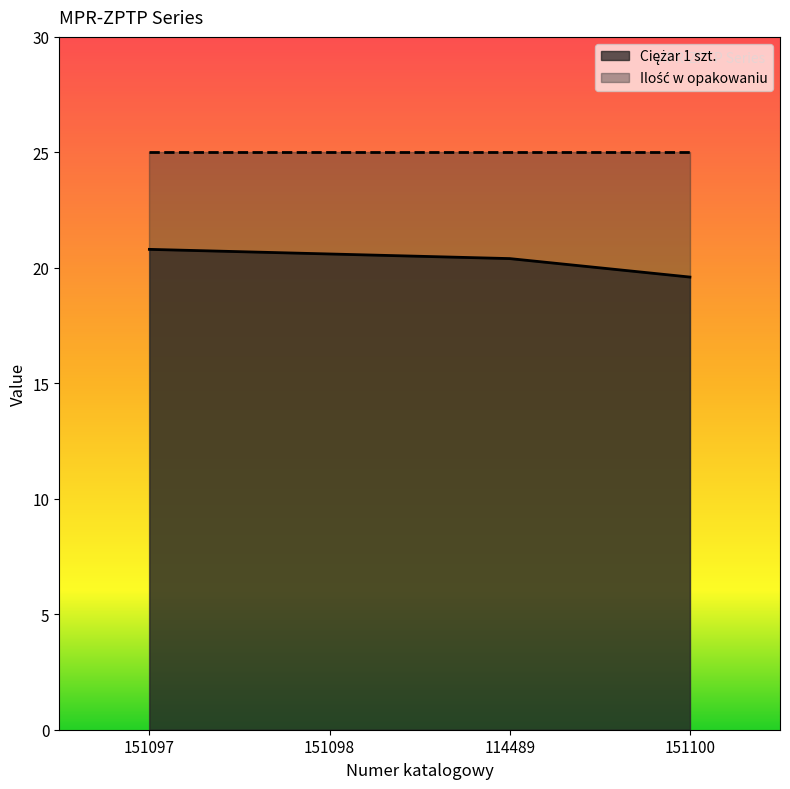

Reading left to right, extract all data points from this chart.

151097=20.8	151098=20.6	114489=20.4	151100=19.6